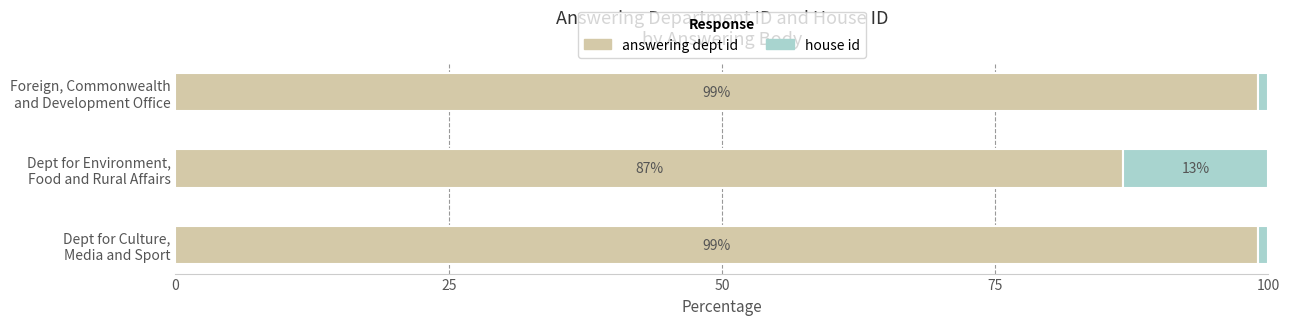

What is the lowest value of the answering dept id series?

86.7